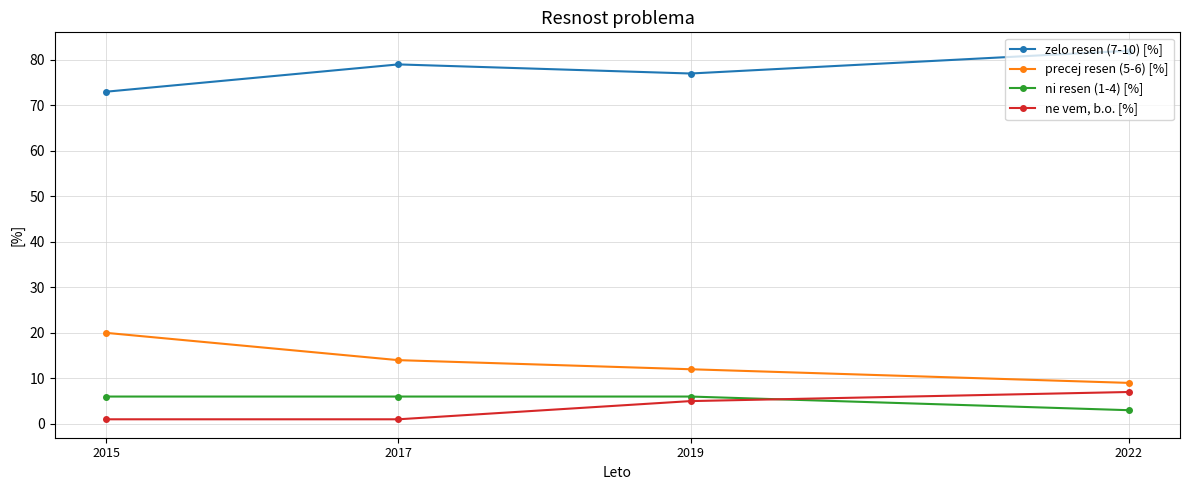

True or false: precej resen (5-6) [%] has a value of 3 at 2017.

False